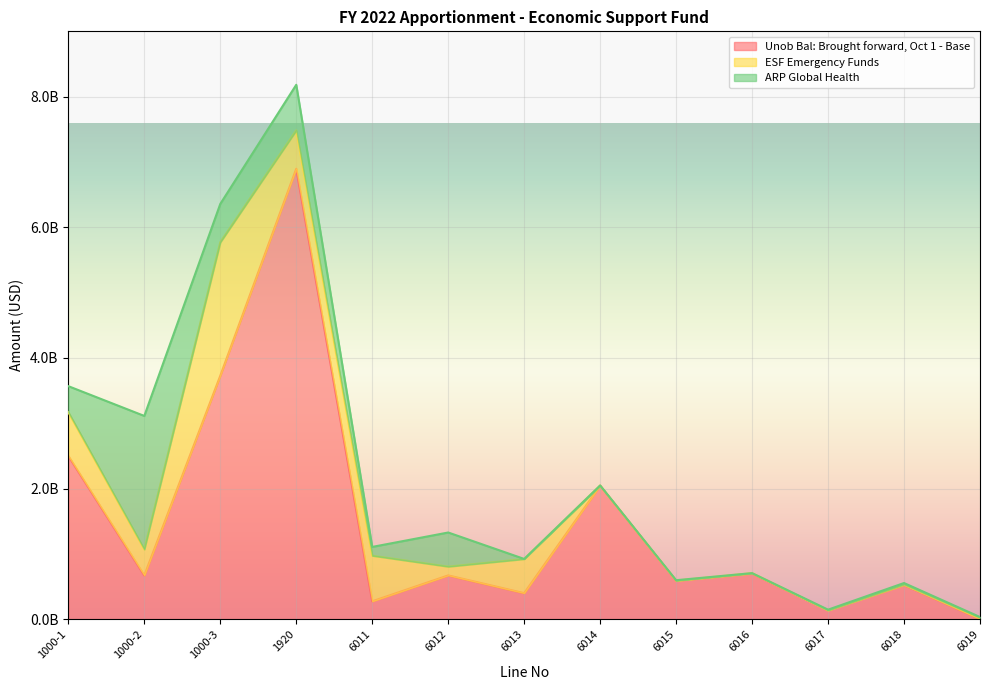

The value of ESF Emergency Funds at 6014 is 1600000. True or false?

True